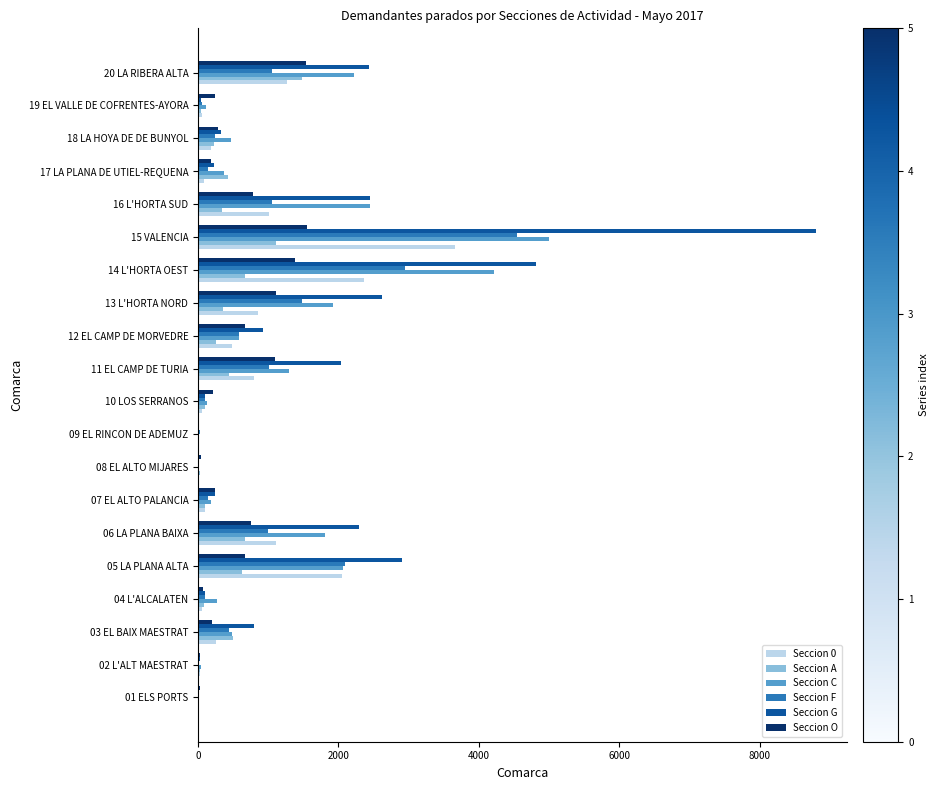

What is the maximum value shown in the chart?

8803